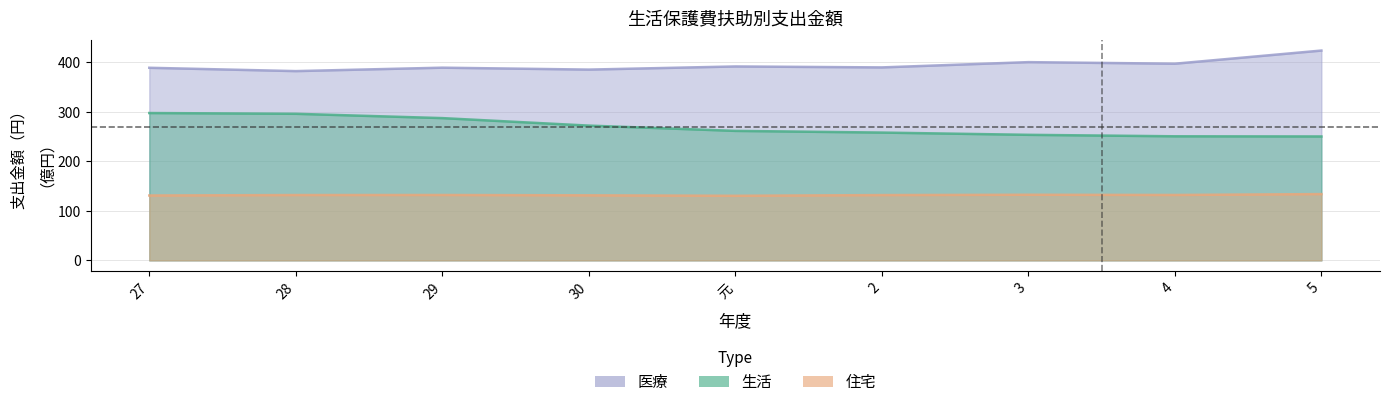

What is the difference between the maximum and minimum values in the 医療 series?

41.5